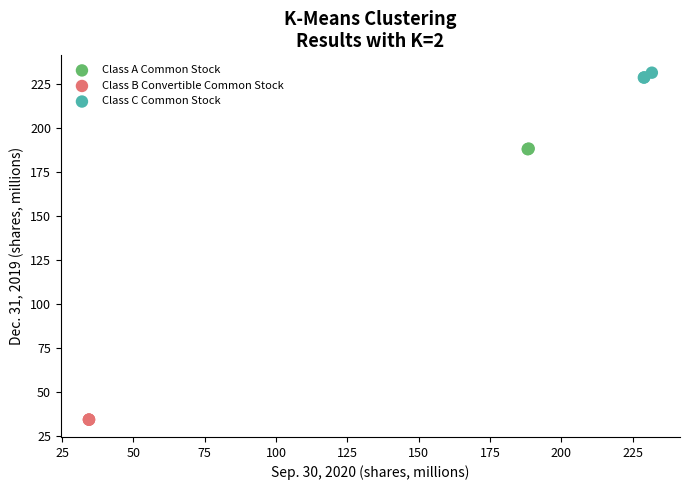

Which series contains the highest Y value?

Class C Common Stock